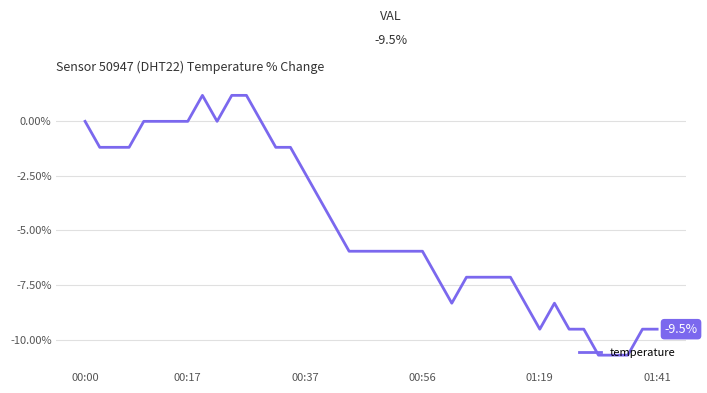

What is the minimum value shown in the chart?

-10.7